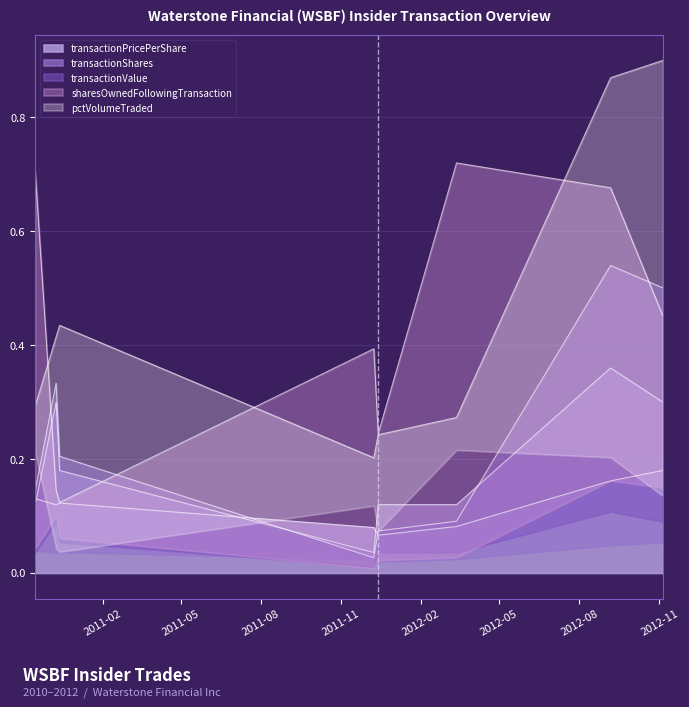

Rank the series at 2010-12-13 from highest to lowest value.

pctVolumeTraded, transactionValue, transactionShares, sharesOwnedFollowingTransaction, transactionPricePerShare